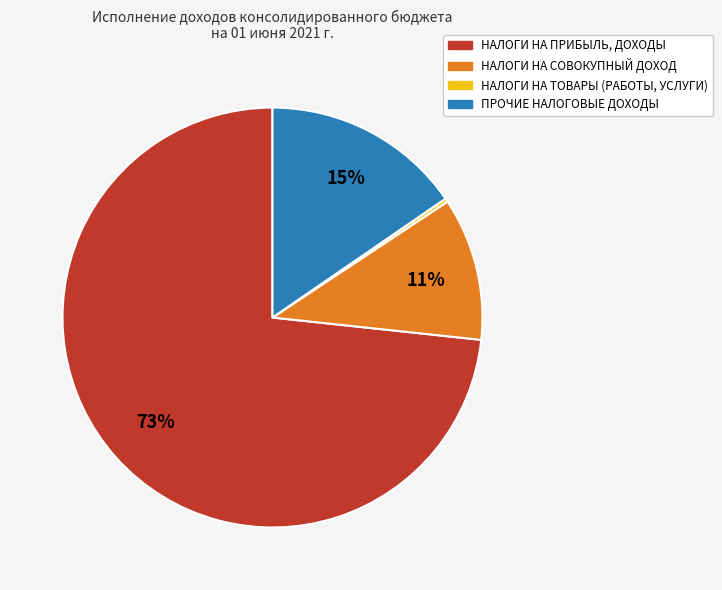

Is it true that НАЛОГИ НА ПРИБЫЛЬ, ДОХОДЫ is 73% of the pie?

True